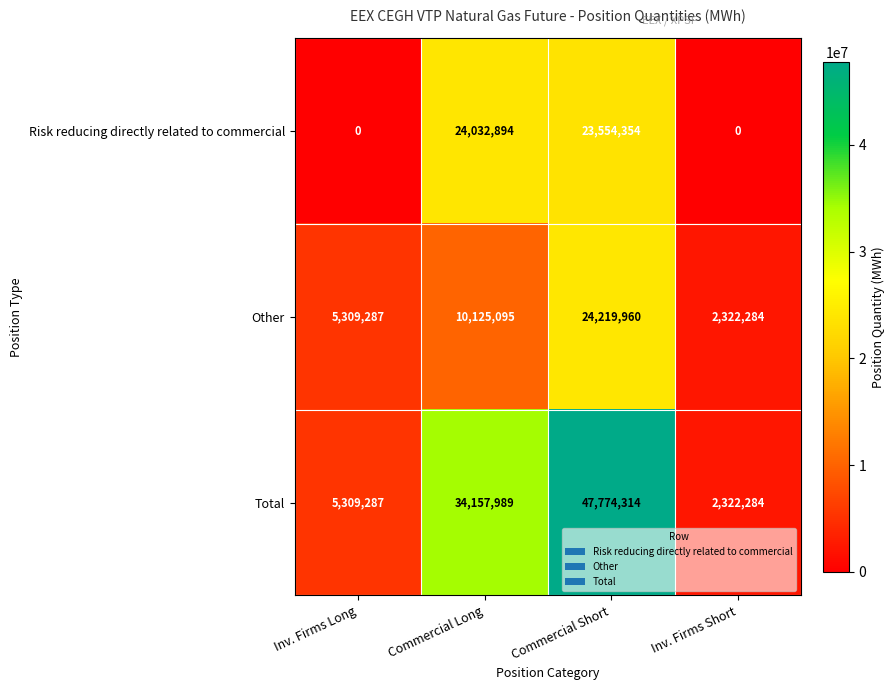

Which series has the widest spread of values?

Total